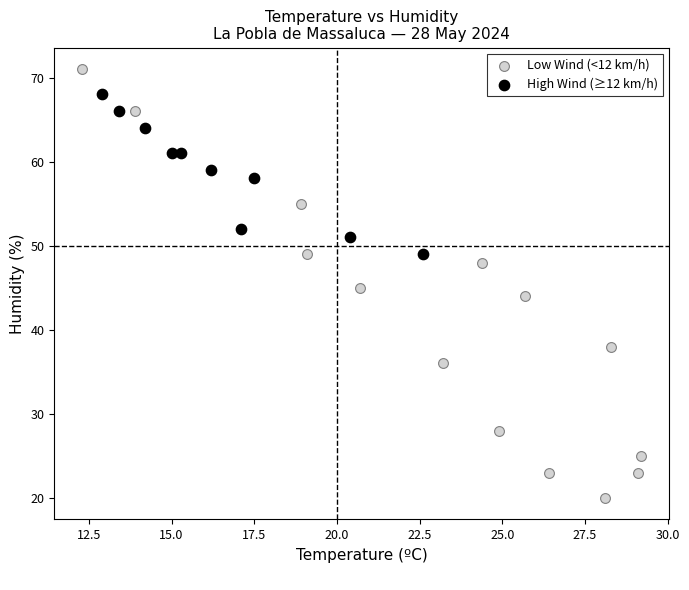

Which series contains the lowest Y value?

Low Wind (<12 km/h)